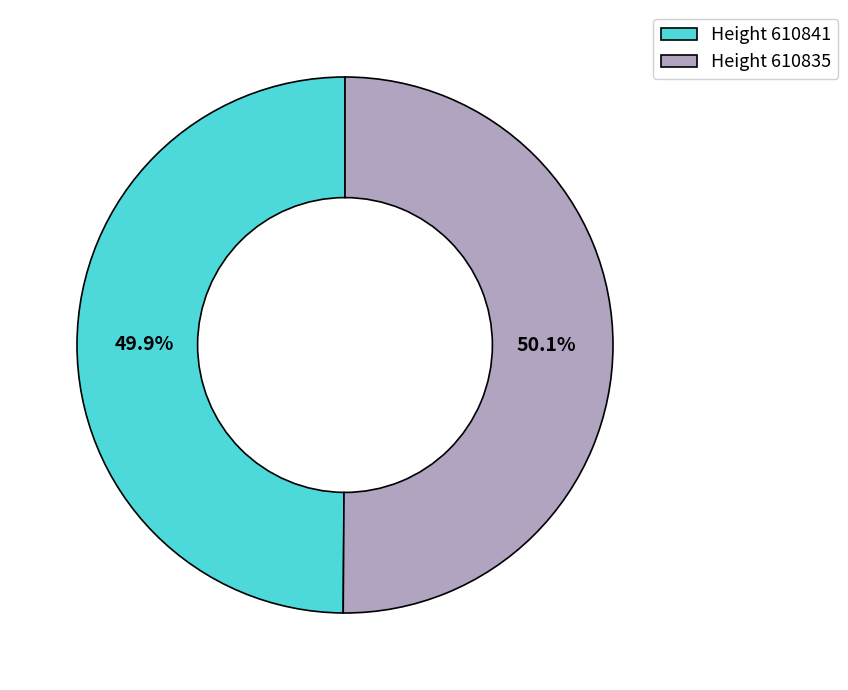

What percentage is NOT represented by Height 610841?

50.1%